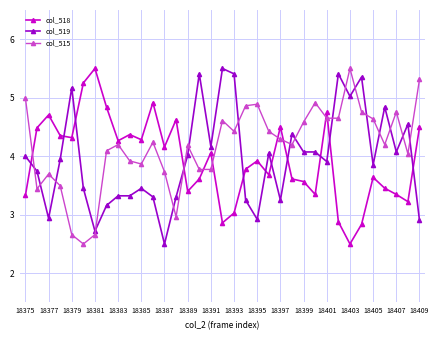

Which series has the largest total across all categories?

col_515